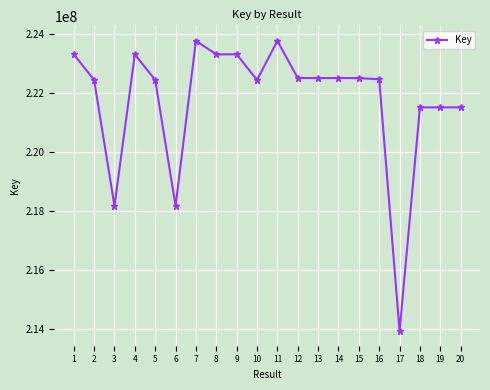

What is the sum of all values?

4435177612